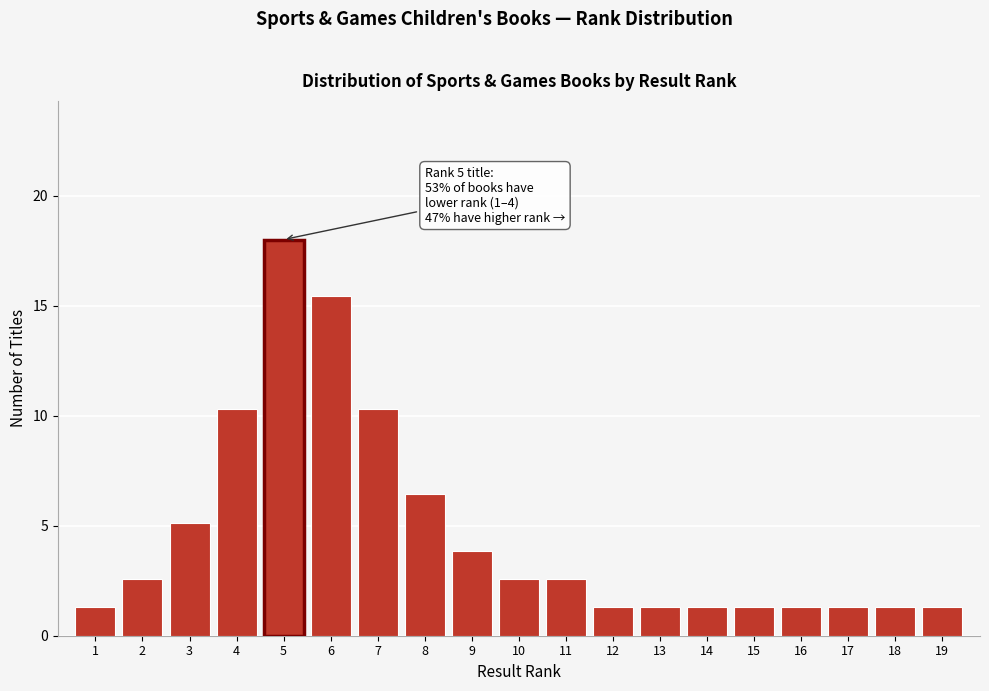

Over which range of the x-axis is the bar tallest?

4.5 to 5.5